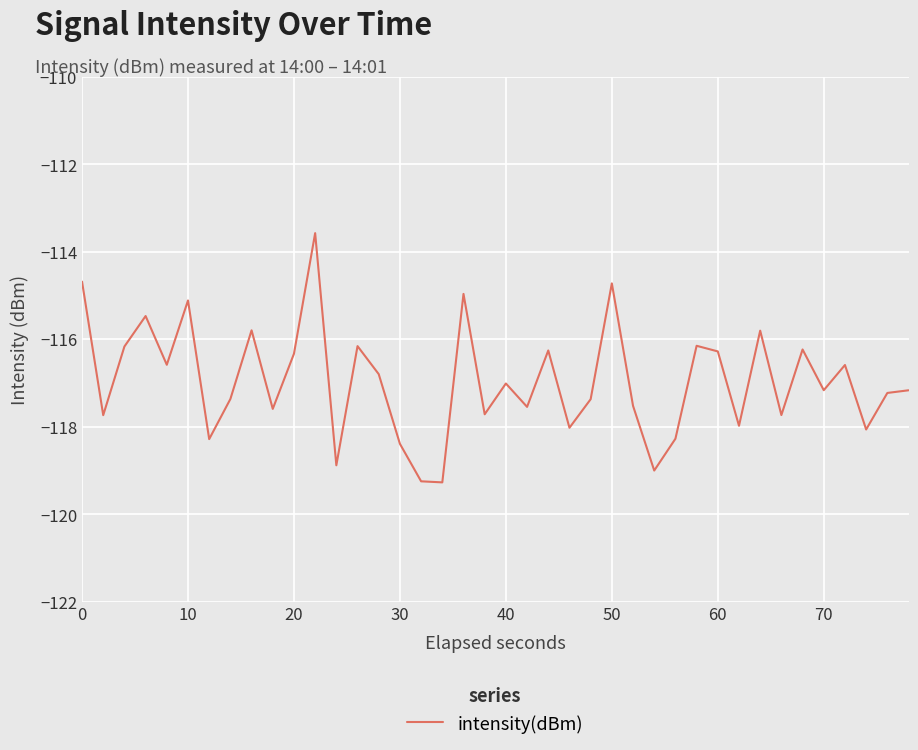

What is the smallest value displayed?

-119.3